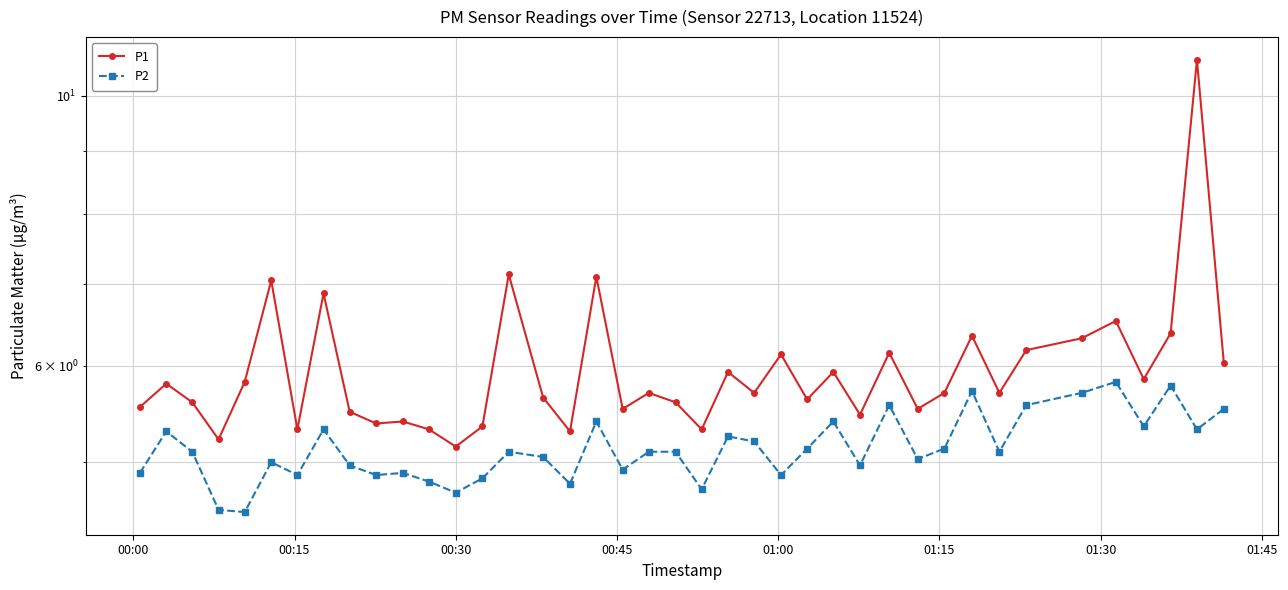

List the series in order of their overall mean, lowest first.

P2, P1